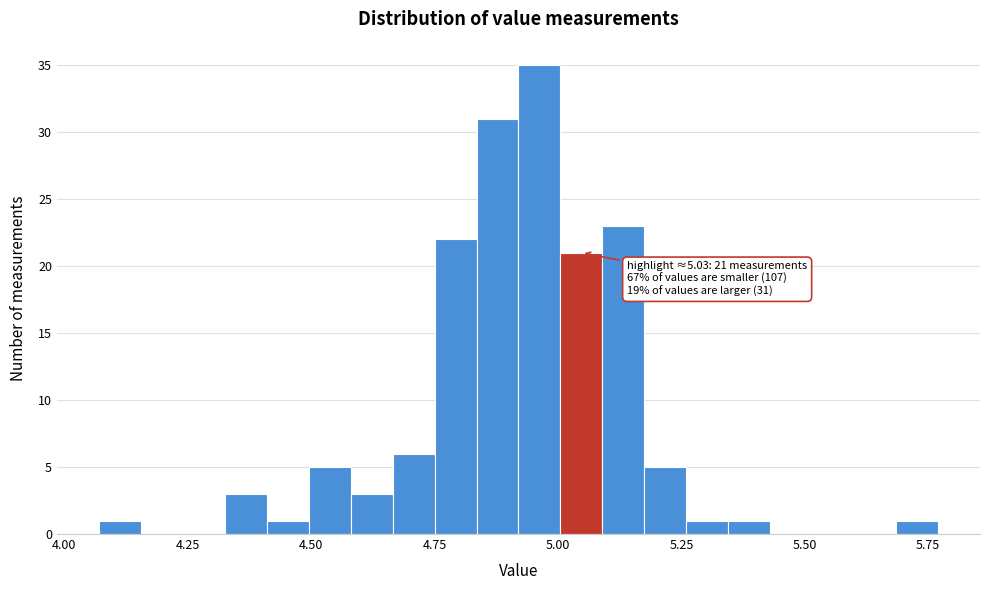

Around what value on the x-axis is the tallest bar? Give the approximate position of its centre, as read against the axis.

4.95